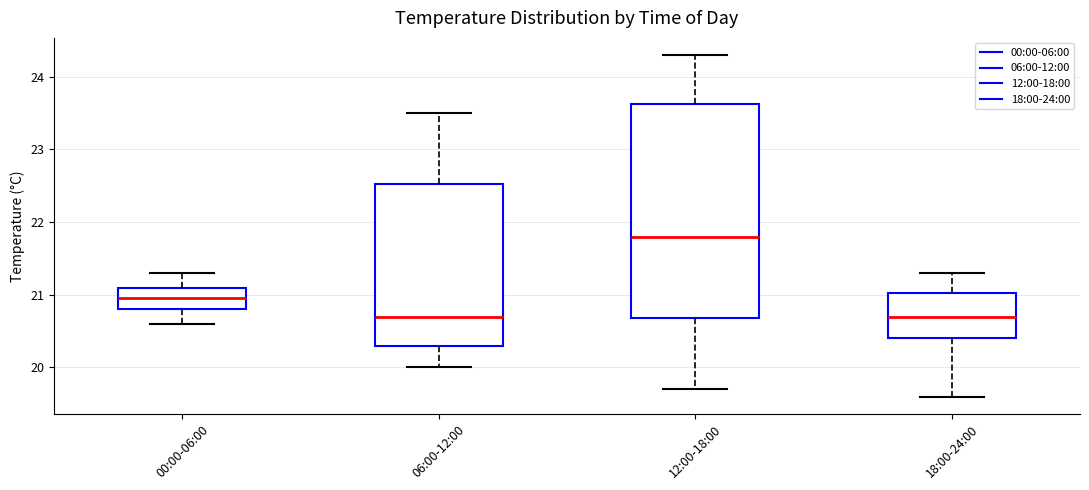

Reading left to right, read every box against the y-axis: the position of its median line, the range the box covers, and the ends of its whiskers. The values are not printed on the chart, so give them approximately, as read against the axis.

00:00-06:00: median 21.0, box 20.8 to 21.1, whiskers 20.6 to 21.3
06:00-12:00: median 20.7, box 20.3 to 22.5, whiskers 20.0 to 23.5
12:00-18:00: median 21.8, box 20.7 to 23.6, whiskers 19.7 to 24.3
18:00-24:00: median 20.7, box 20.4 to 21.0, whiskers 19.6 to 21.3